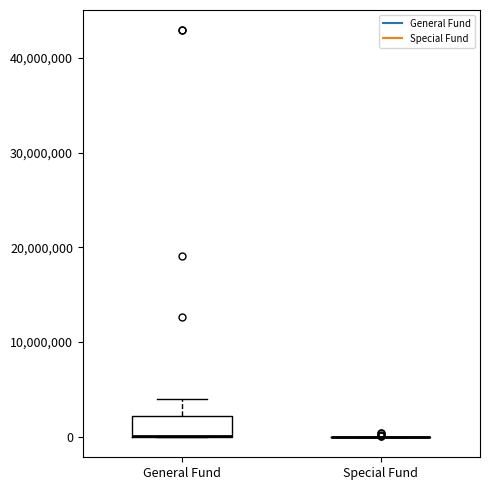

Reading left to right, read every box against the y-axis: the position of its median line, the range the box covers, and the ends of its whiskers. The values are not printed on the chart, so give them approximately, as read against the axis.

General Fund: median 0 (drawn on the box's lower edge), box 0 to 2000000, whiskers 0 to 4000000
Special Fund: box collapsed to a line at 0, whiskers 0 to 0